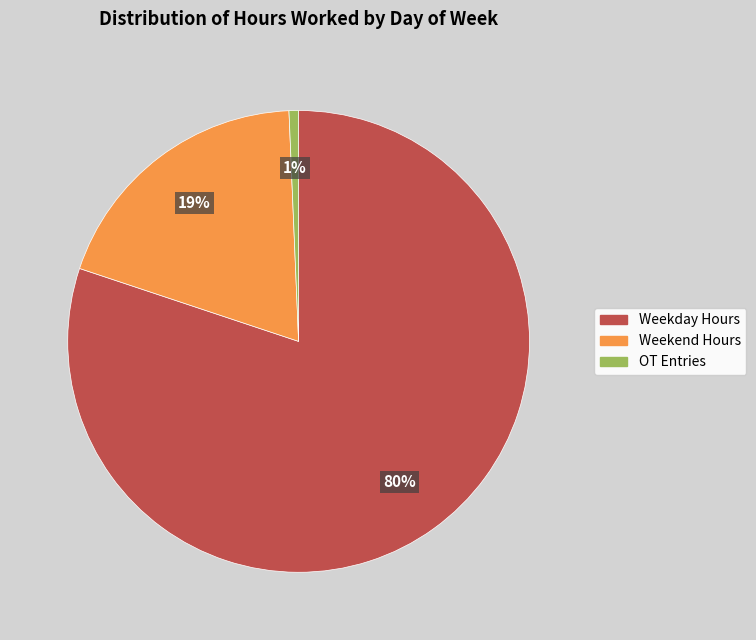

Is the sum of Weekend Hours and Weekday Hours greater than half?

Yes